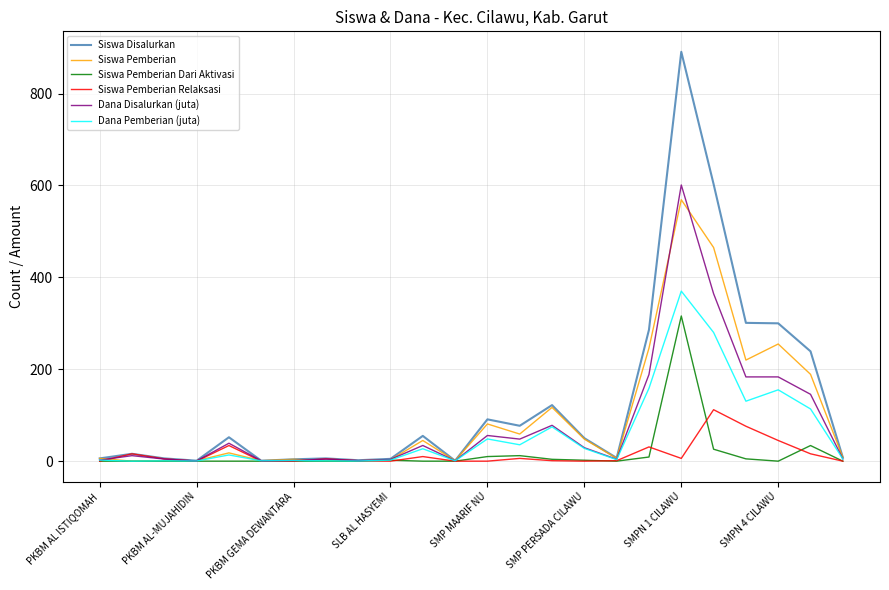

What is the maximum value for Siswa Pemberian Dari Aktivasi?

316.0